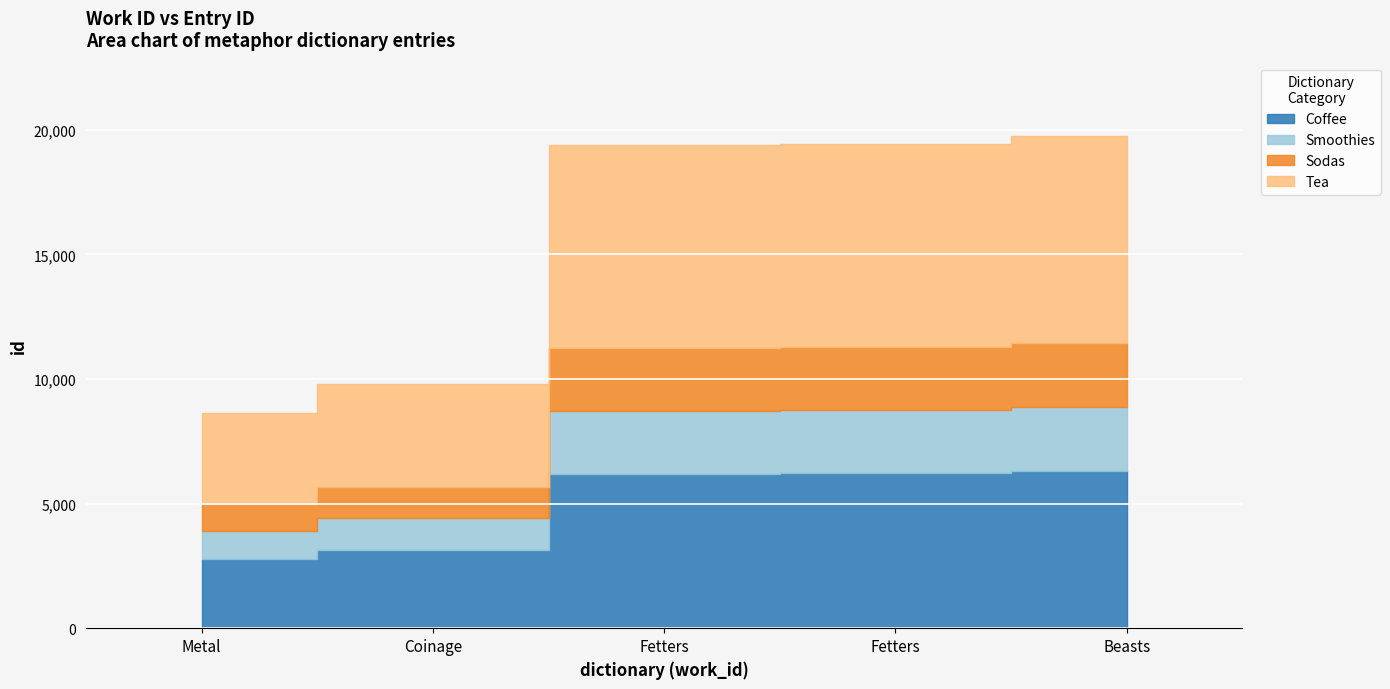

Between Beasts and Coinage, which is larger?

Beasts